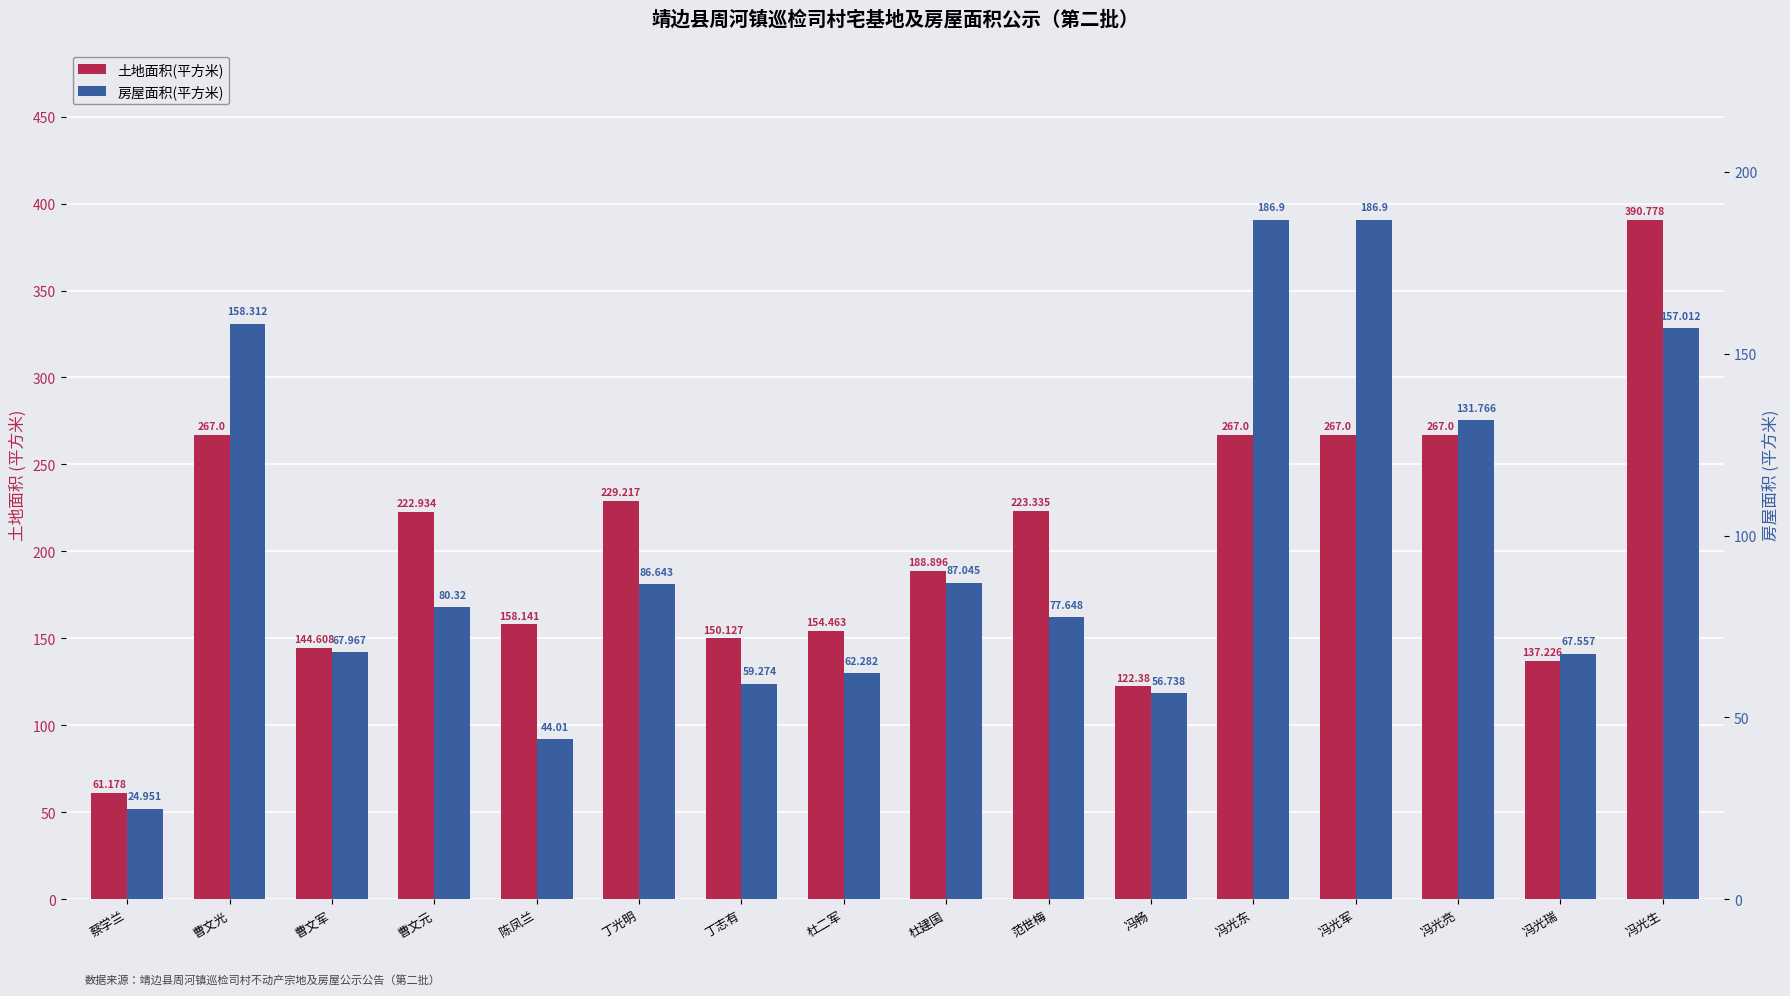

Reading right to left, what are all the values shown in this chart?

土地面积(平方米): 390.8	137.2	267.0	267.0	267.0	122.4	223.3	188.9	154.5	150.1	229.2	158.1	222.9	144.6	267.0	61.2
房屋面积(平方米): 157.0	67.6	131.8	186.9	186.9	56.7	77.6	87.0	62.3	59.3	86.6	44.0	80.3	68.0	158.3	25.0